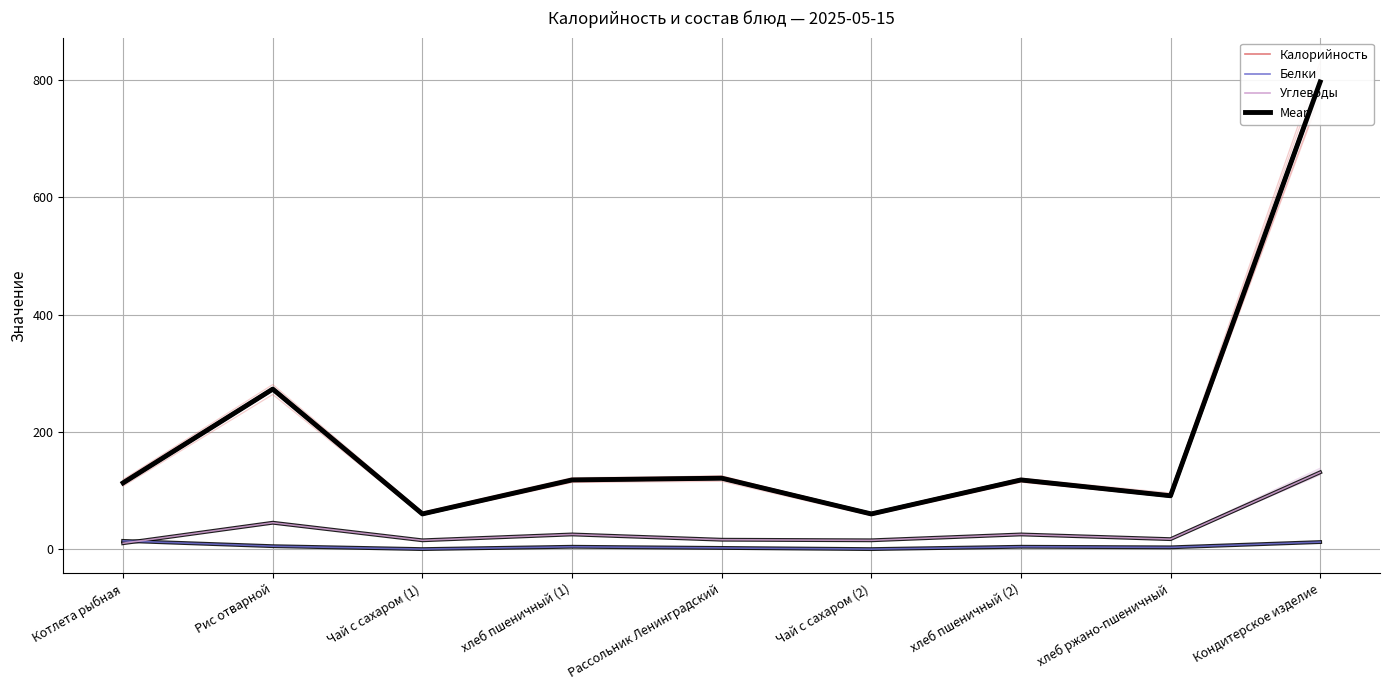

Is the value of Mean at Кондитерское изделие greater than the value of Белки at Чай с сахаром (1)?

Yes